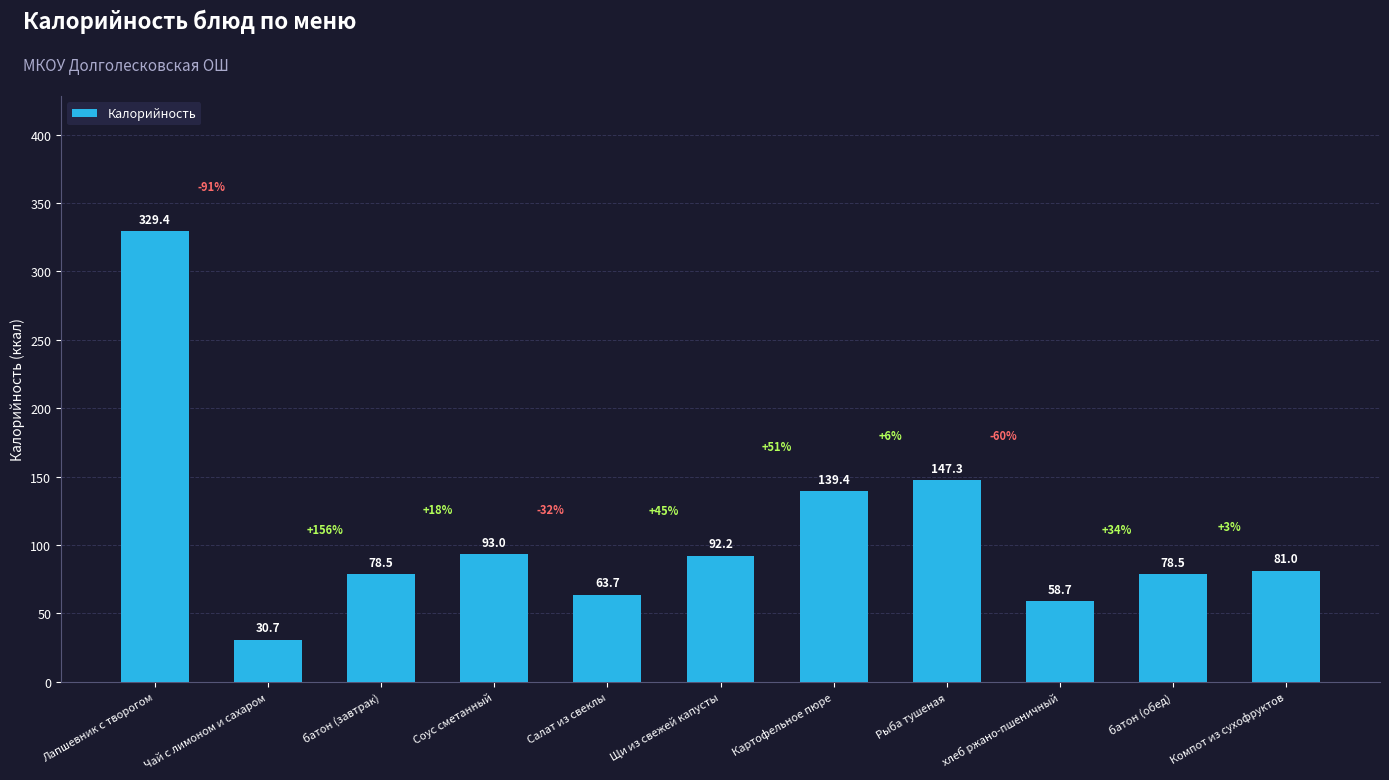

Which label corresponds to the smallest value in the chart?

Чай с лимоном и сахаром